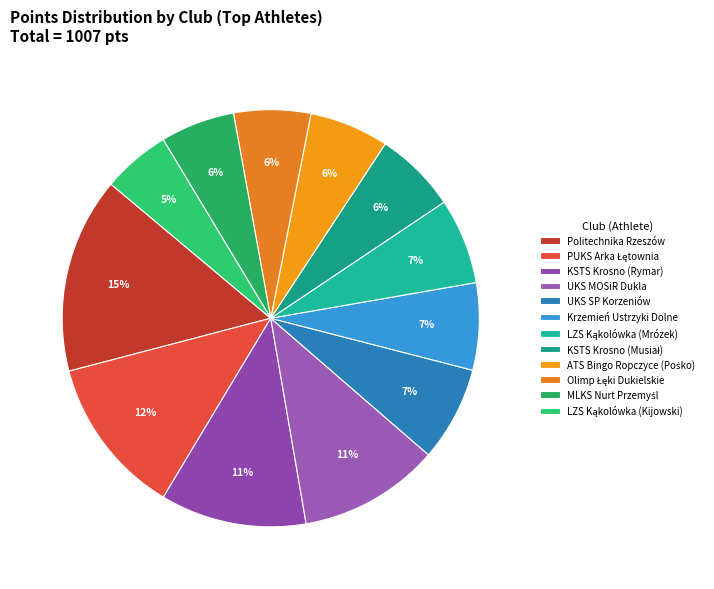

To the nearest percent, what is the average slice percentage?

8%